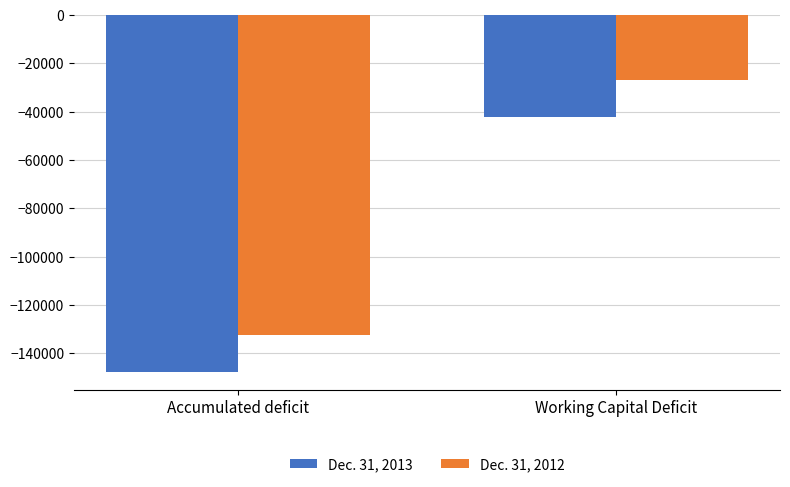

What is the greatest value displayed?

-26910